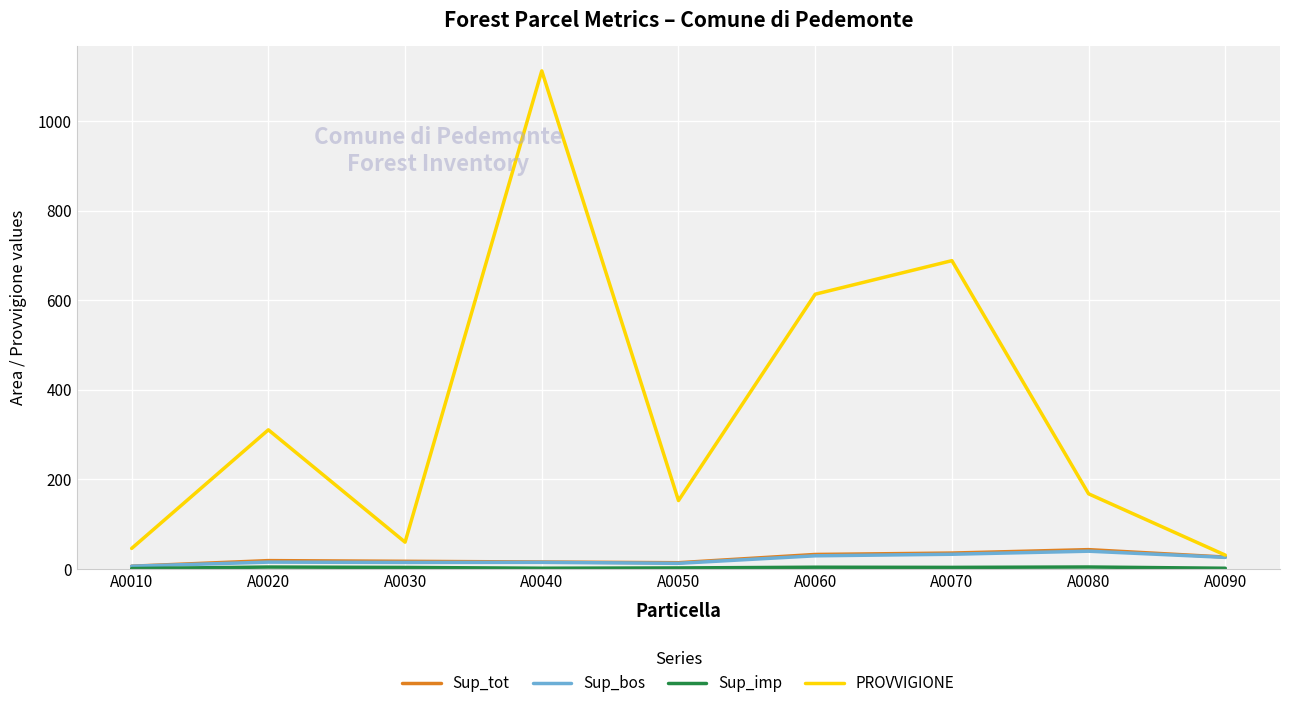

At how many categories does at least one series exceed 514?

3